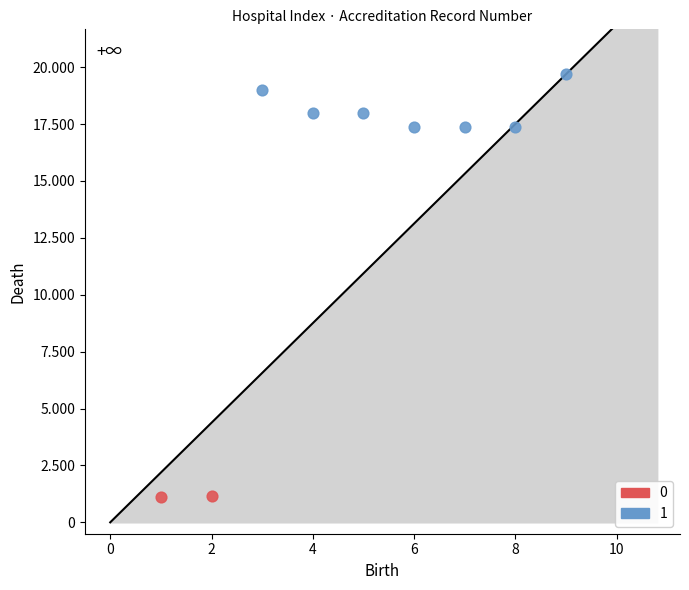

What are all the series names shown in the legend?

0, 1